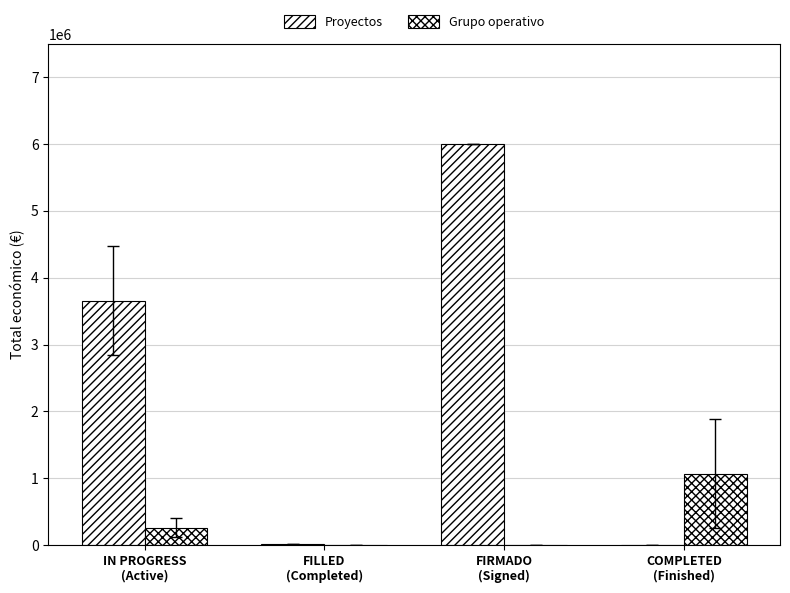

Are the bars horizontal?

No